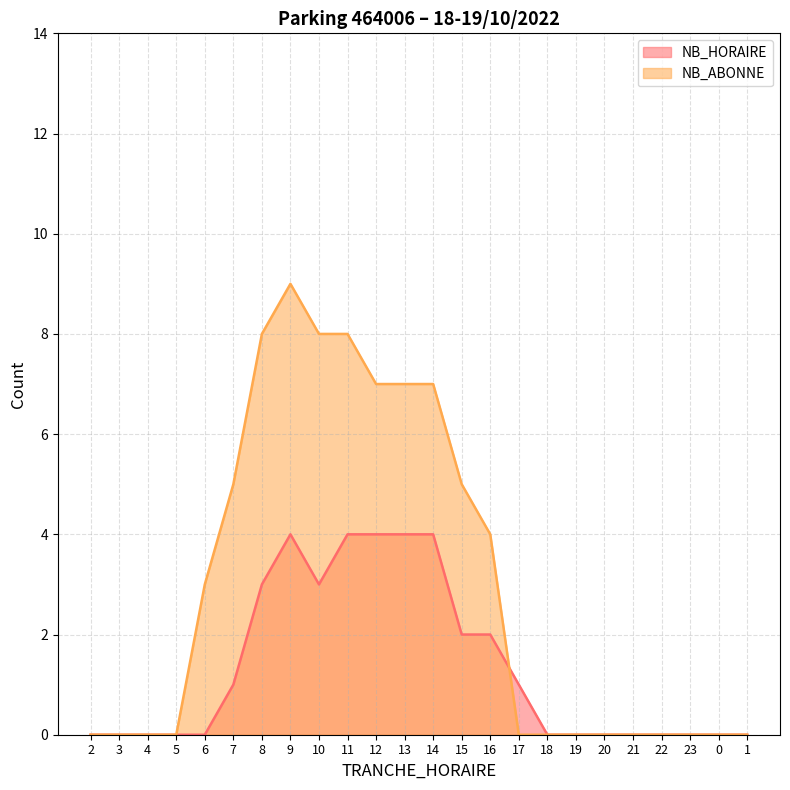

How many lines are shown in the chart?

2